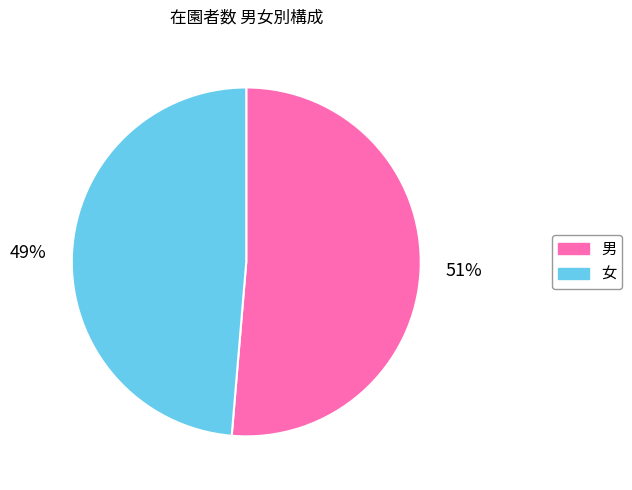

Is there any slice that represents more than half of the pie?

Yes